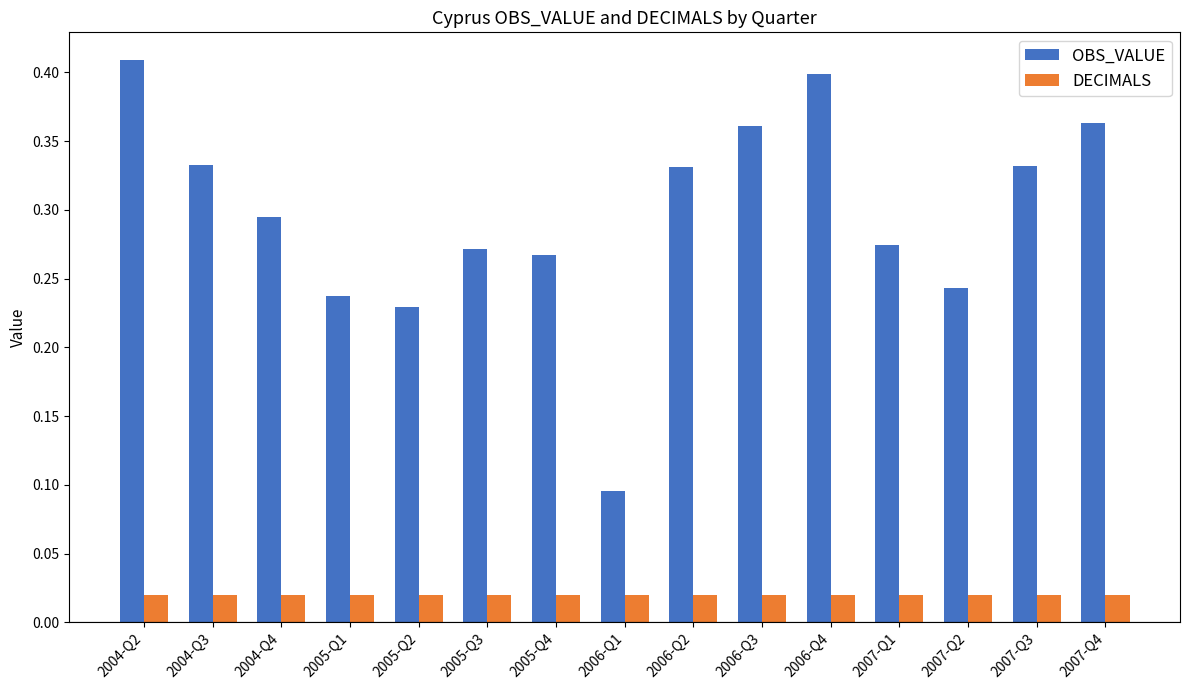

What is the label of the 13th bar from the right?

2004-Q4